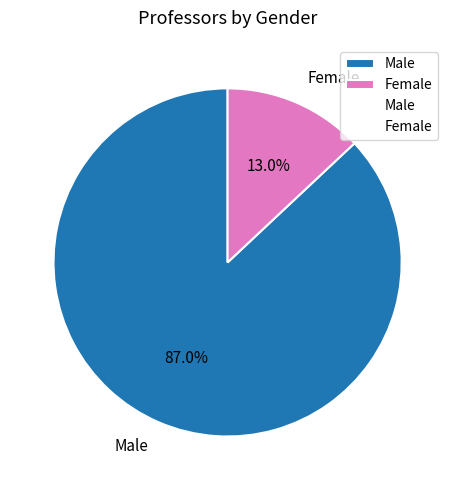

Is the sum of Male and Female greater than half?

Yes